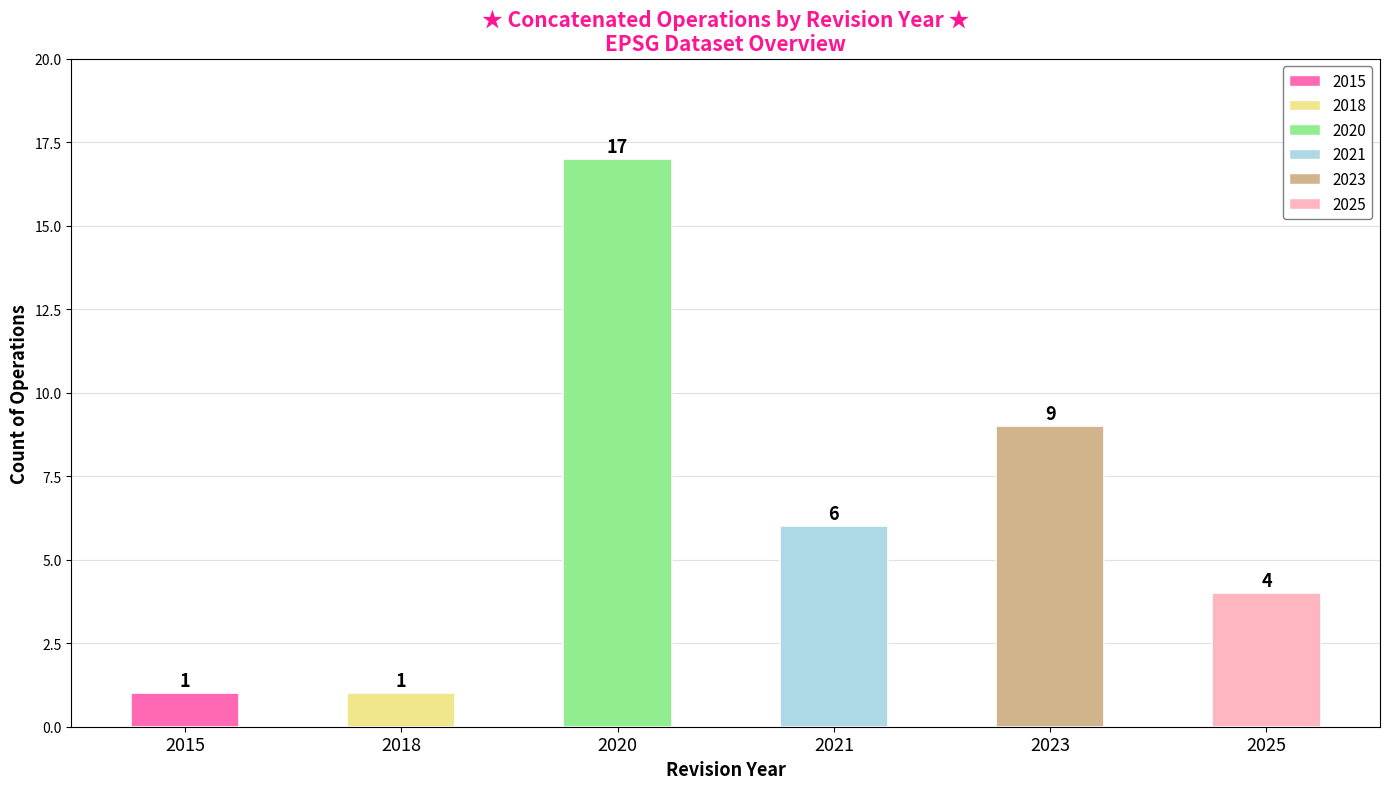

Count the values in the range 1 to 9.

5